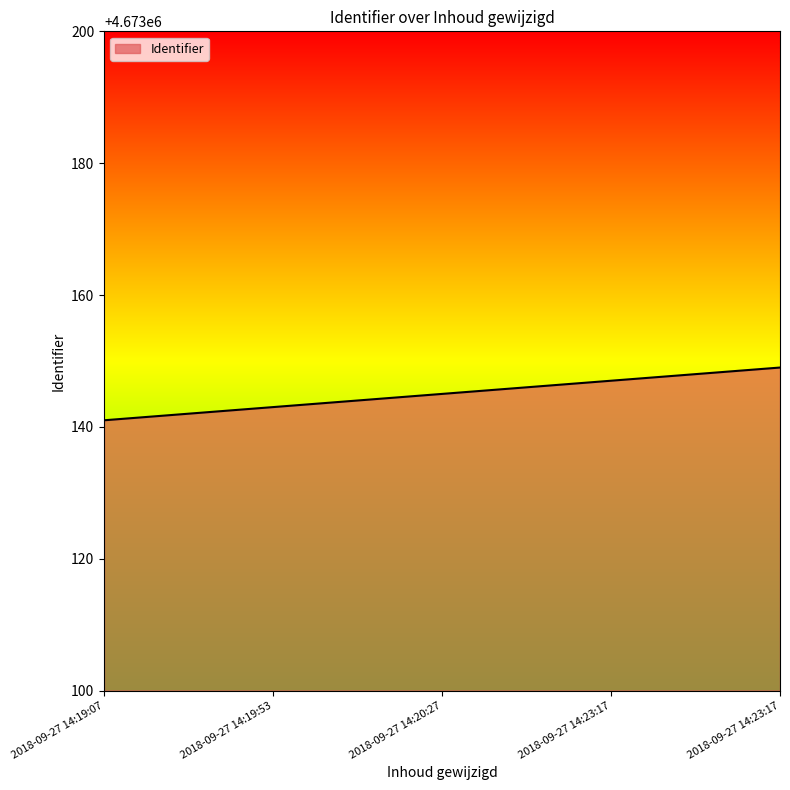

List the labels in order of value, largest first.

2018-09-27 14:23:17, 2018-09-27 14:23:17, 2018-09-27 14:20:27, 2018-09-27 14:19:53, 2018-09-27 14:19:07